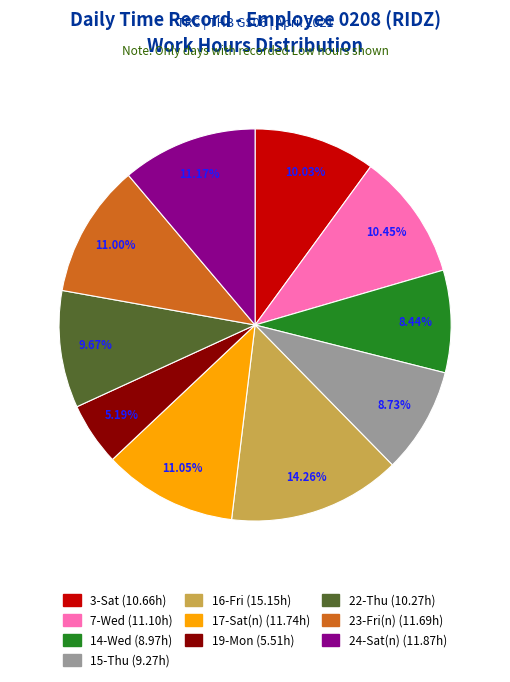

Which has a higher value, 17-Sat(n) or 24-Sat(n)?

24-Sat(n)